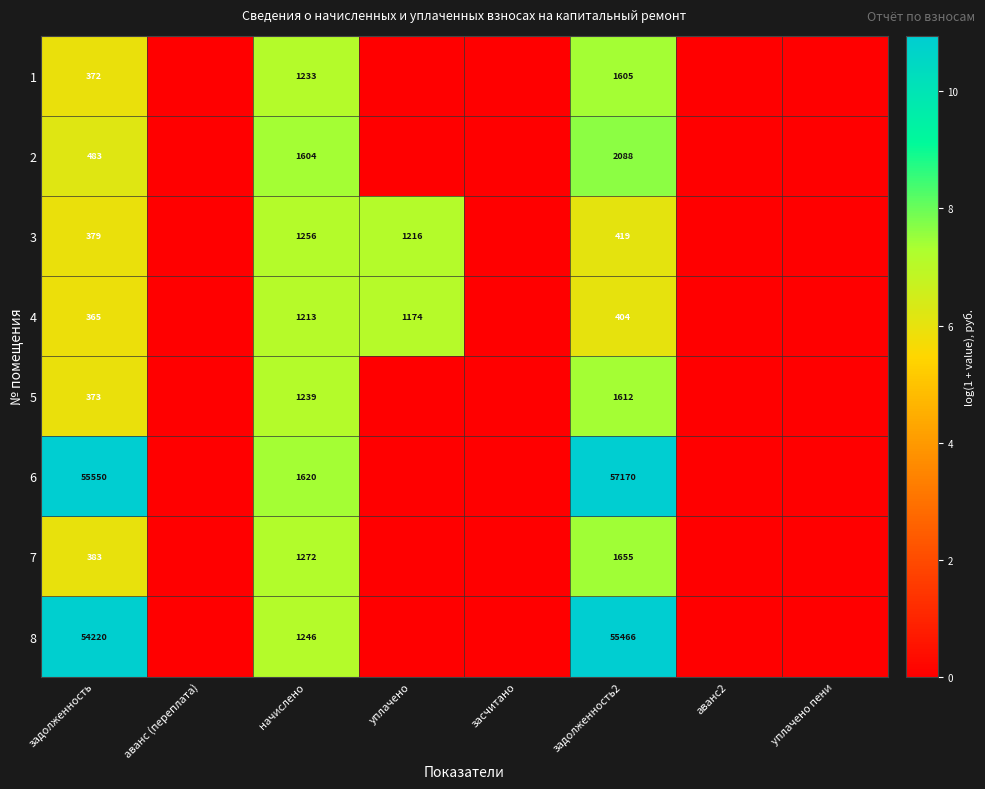

Between уплачено and уплачено пени, which is larger?

уплачено